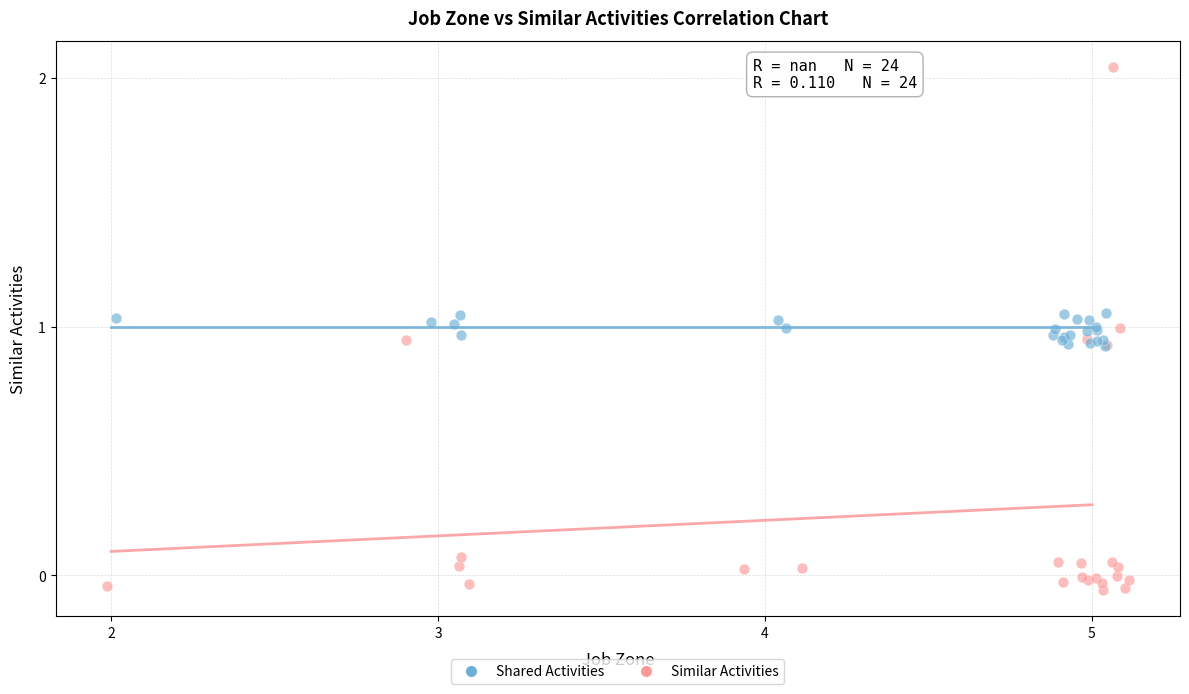

Which series contains the lowest Y value?

Similar Activities